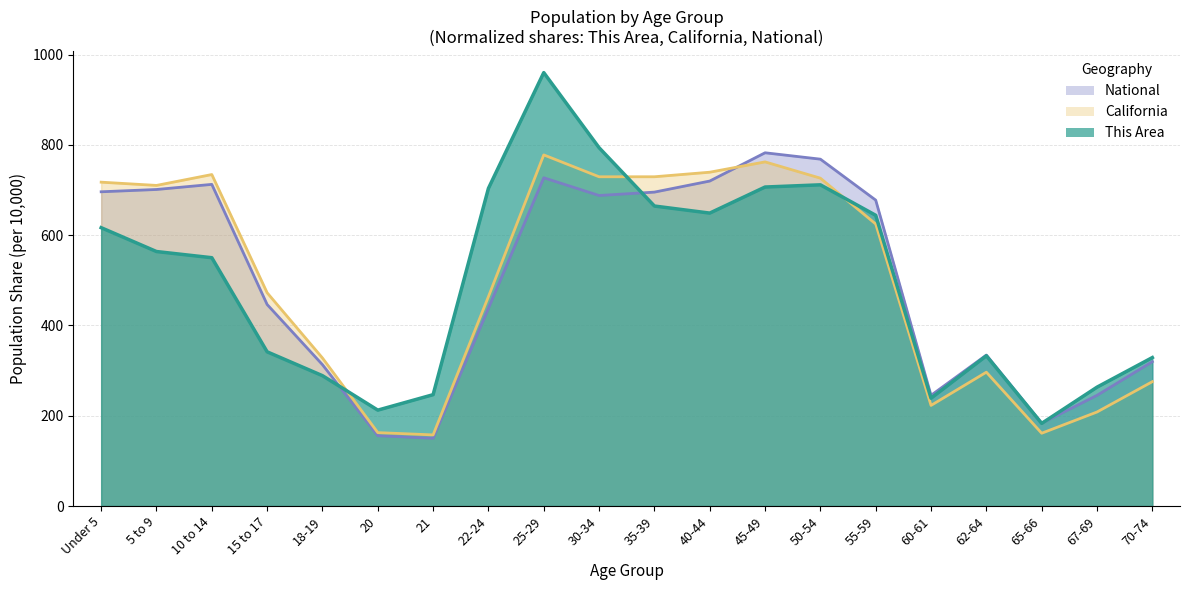

How many categories are shown in the chart?

20